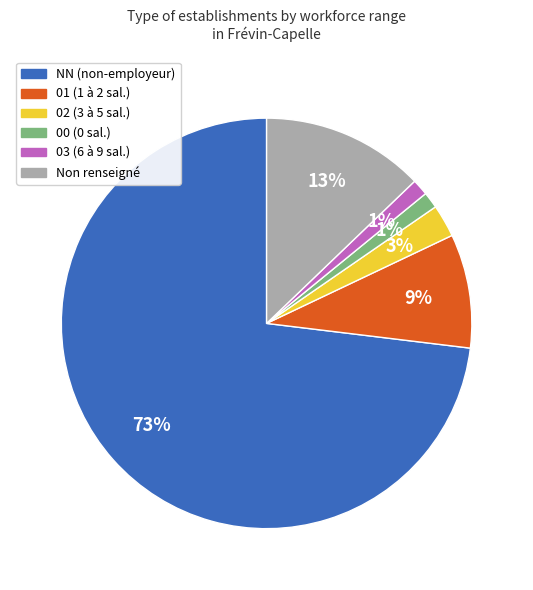

To the nearest percent, what is the average slice percentage?

17%